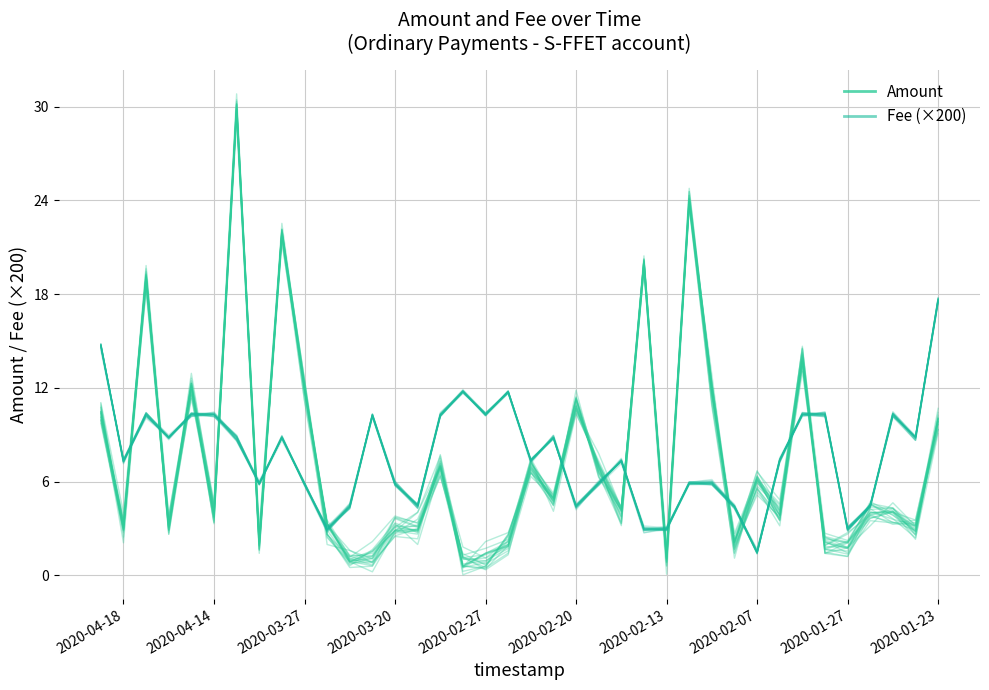

How many data points in Fee (×200) are above 7?

22